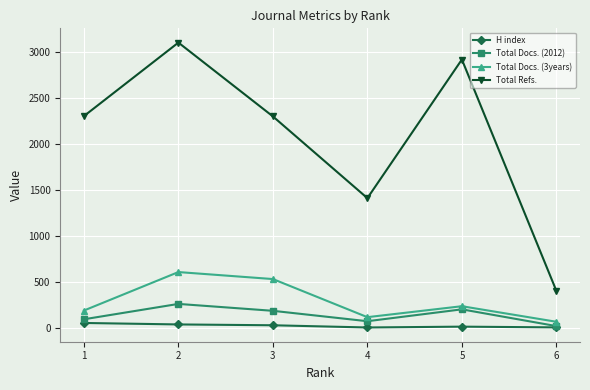

Which series has the widest spread of values?

Total Refs.